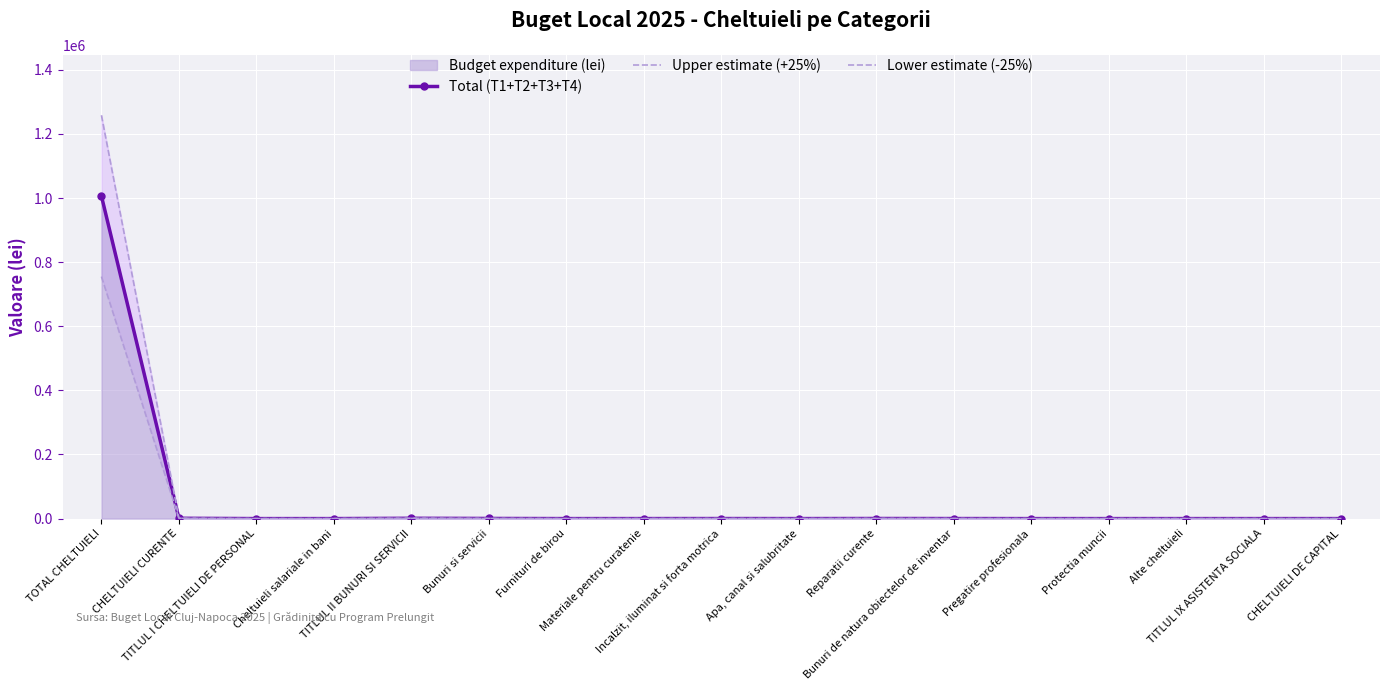

Which category has the highest value in the Lower estimate (-25%) series?

TOTAL CHELTUIELI